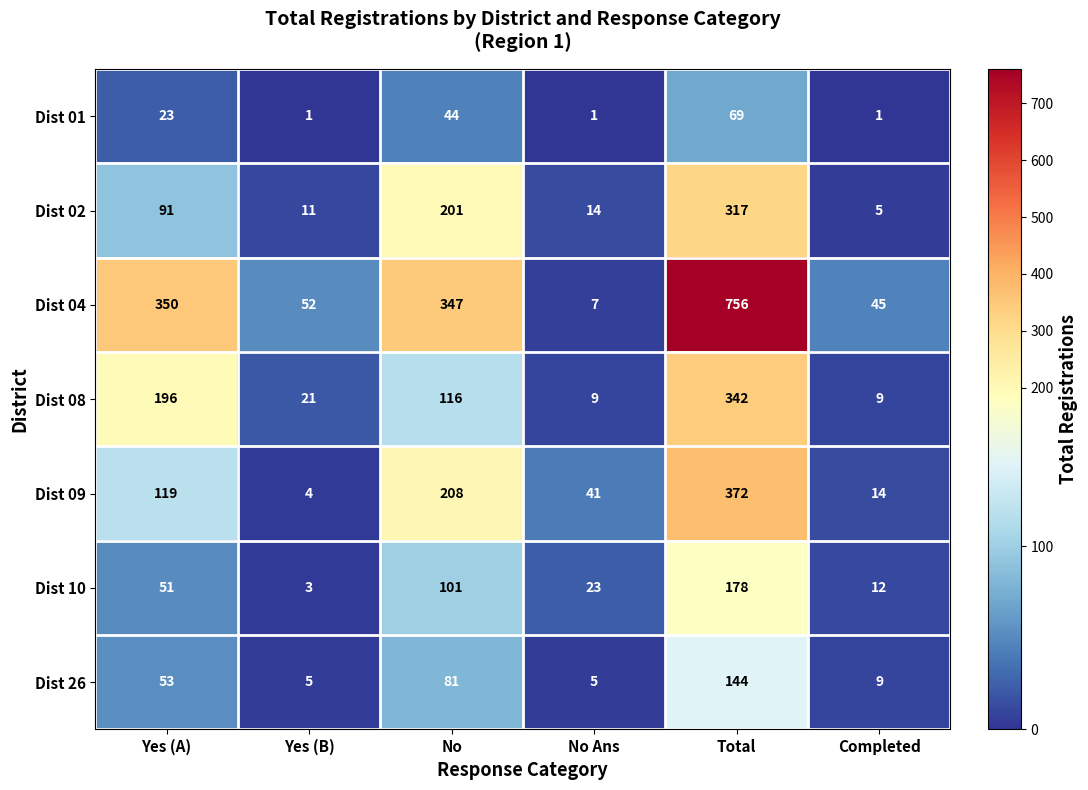

Between Yes (A) and No, which series saw the biggest shift?

Dist 02